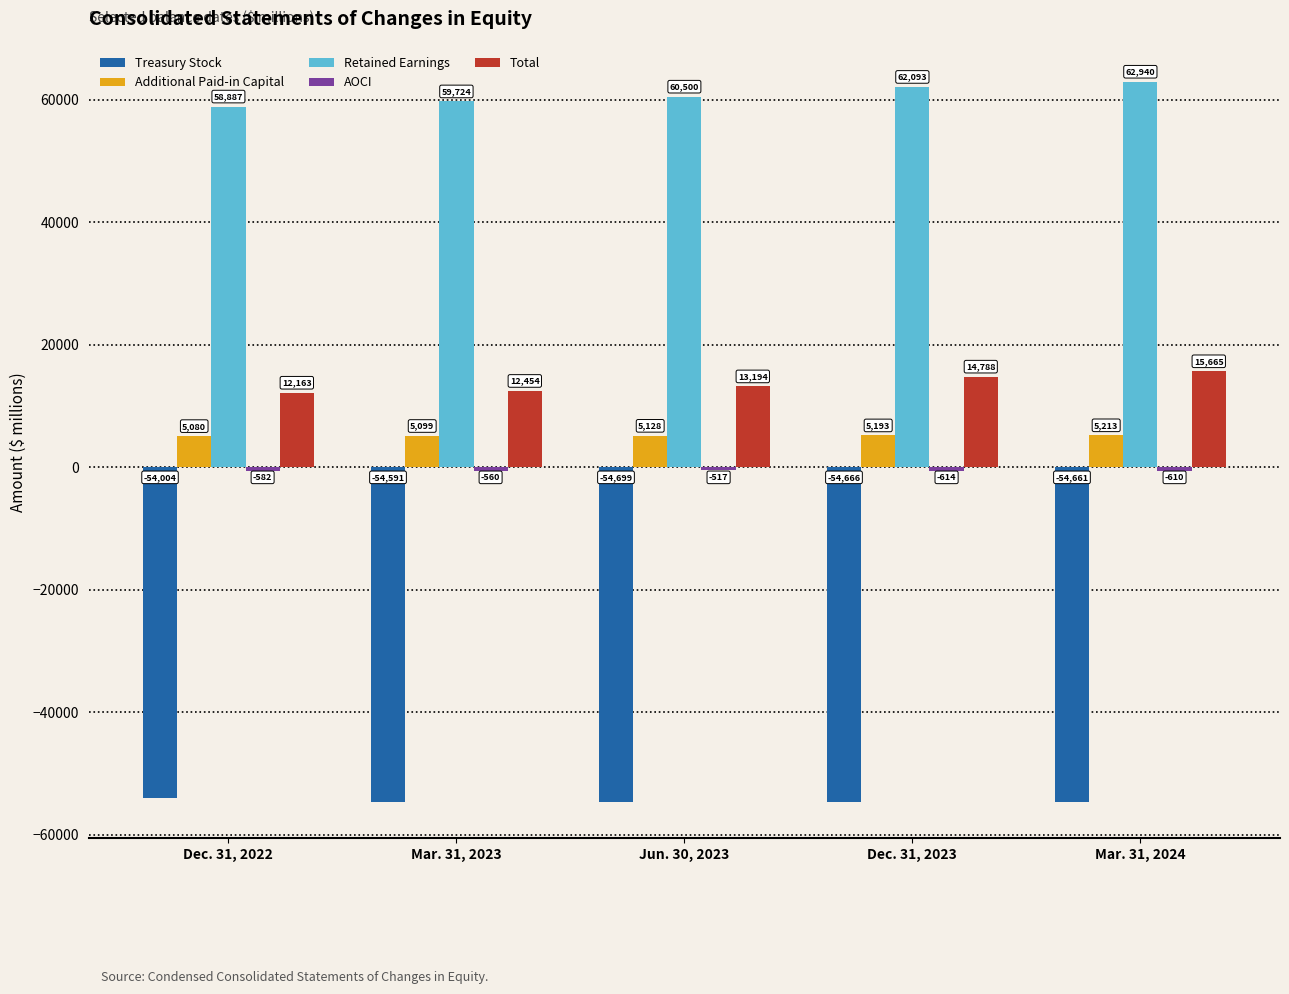

Which label corresponds to the largest value in the chart?

Mar. 31, 2024